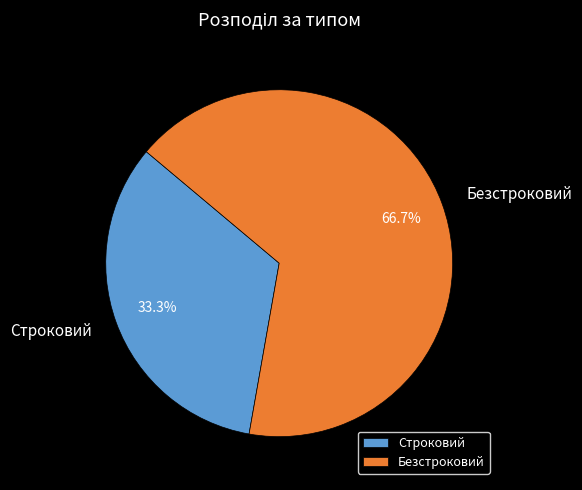

What is the ratio of the value at Строковий to the value at Безстроковий?

0.5